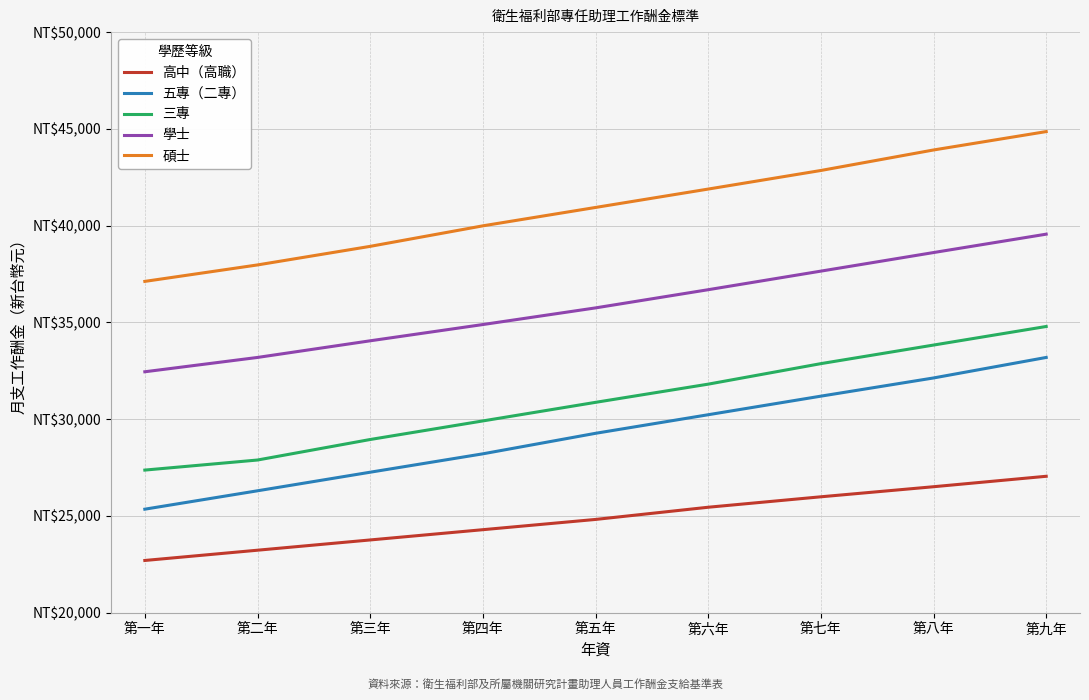

At which category is the sum across all series the highest?

第九年